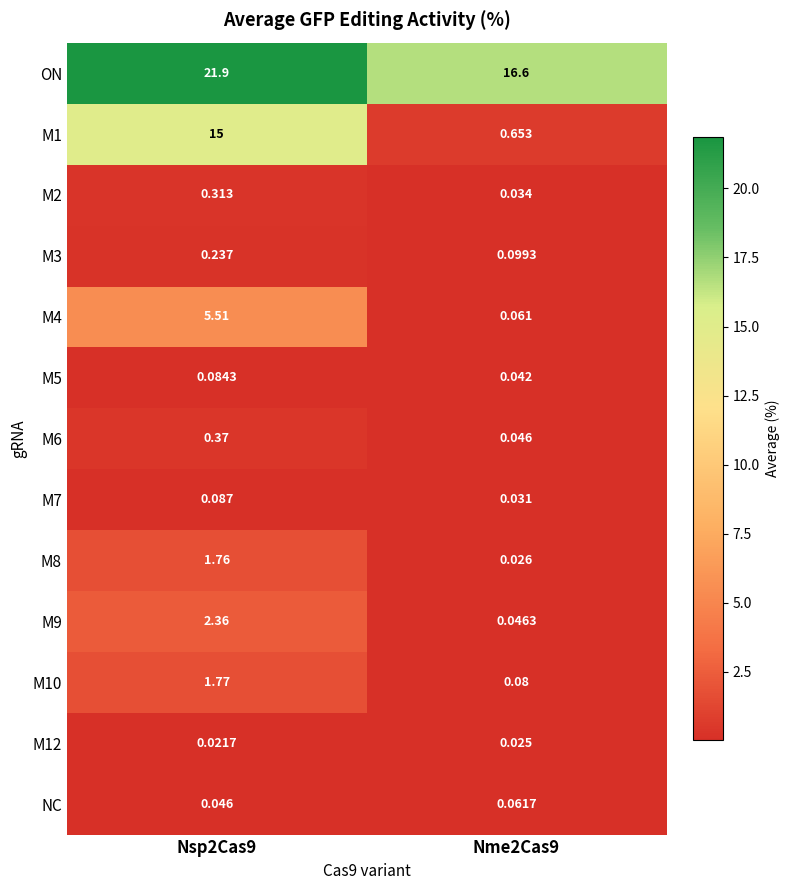

Which series has the largest range (max minus min)?

M1